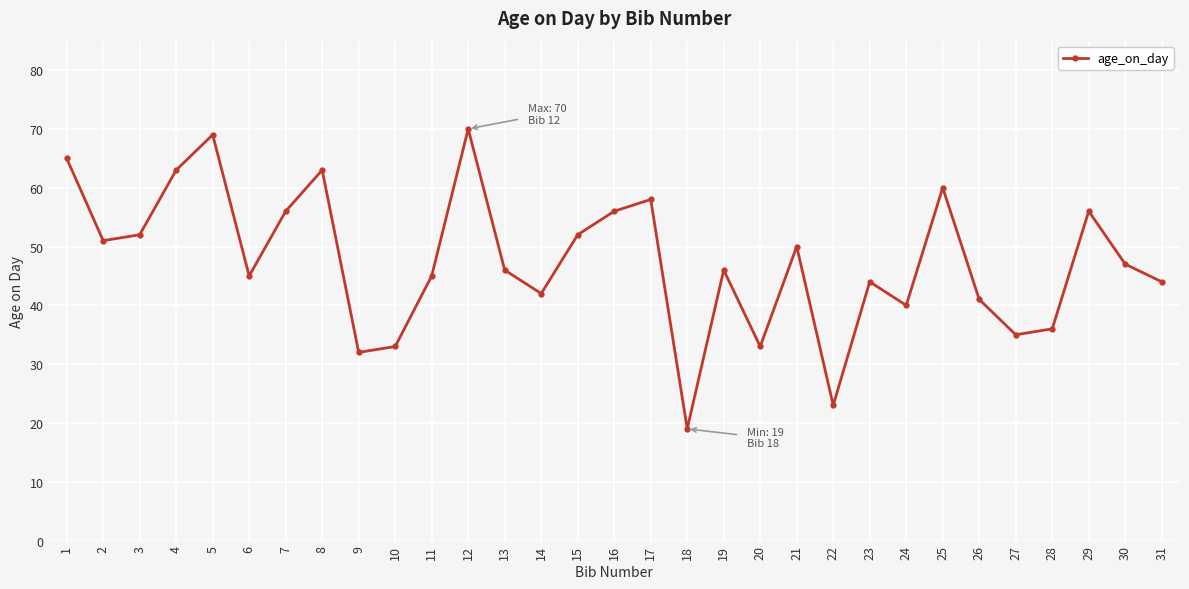

What is the difference between the maximum and second lowest values?

47